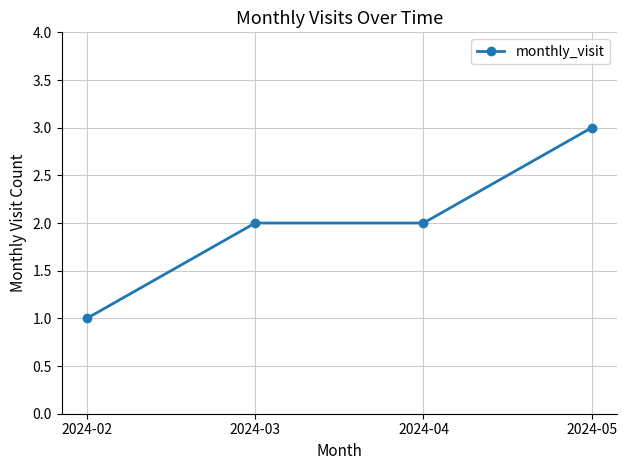

What is the value of the 4th point from the left?

3